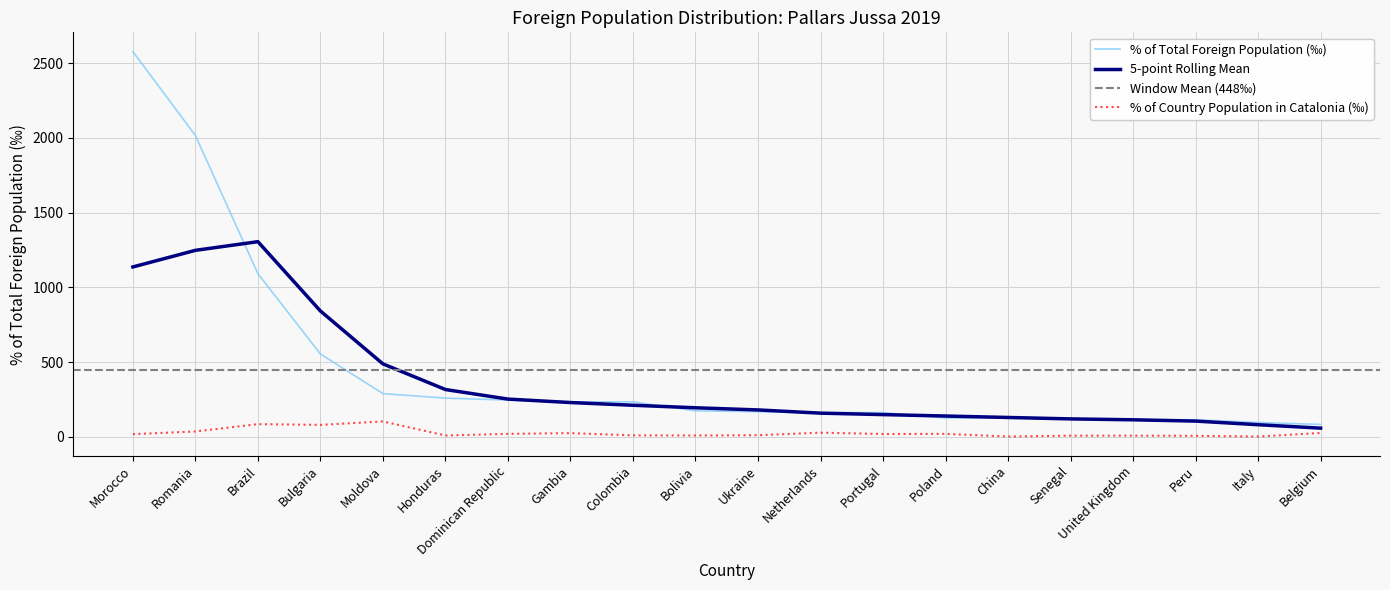

Which category has the lowest value in the % of country total population in Catalonia series?

China